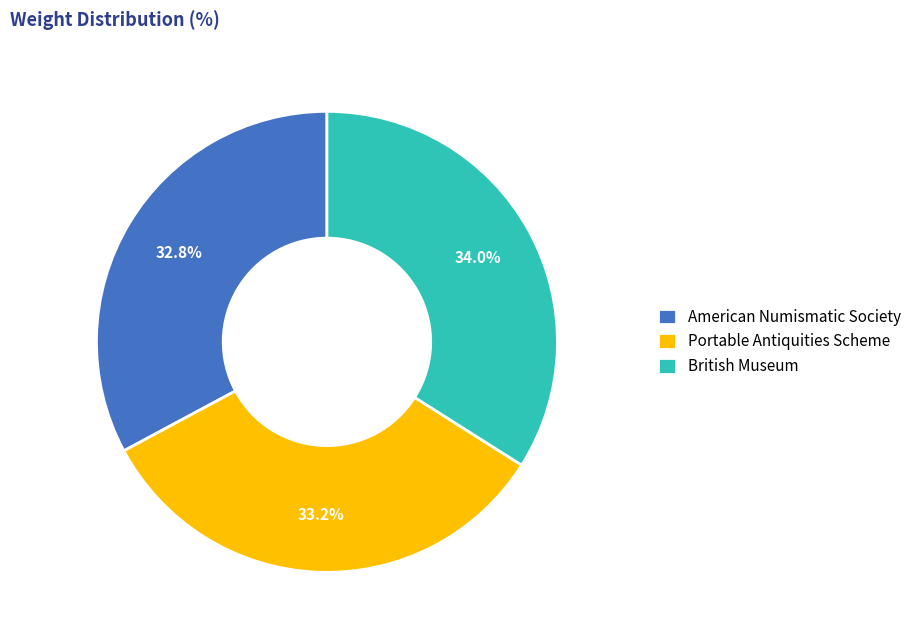

To the nearest percent, what percentage of the pie is Portable Antiquities Scheme?

33%